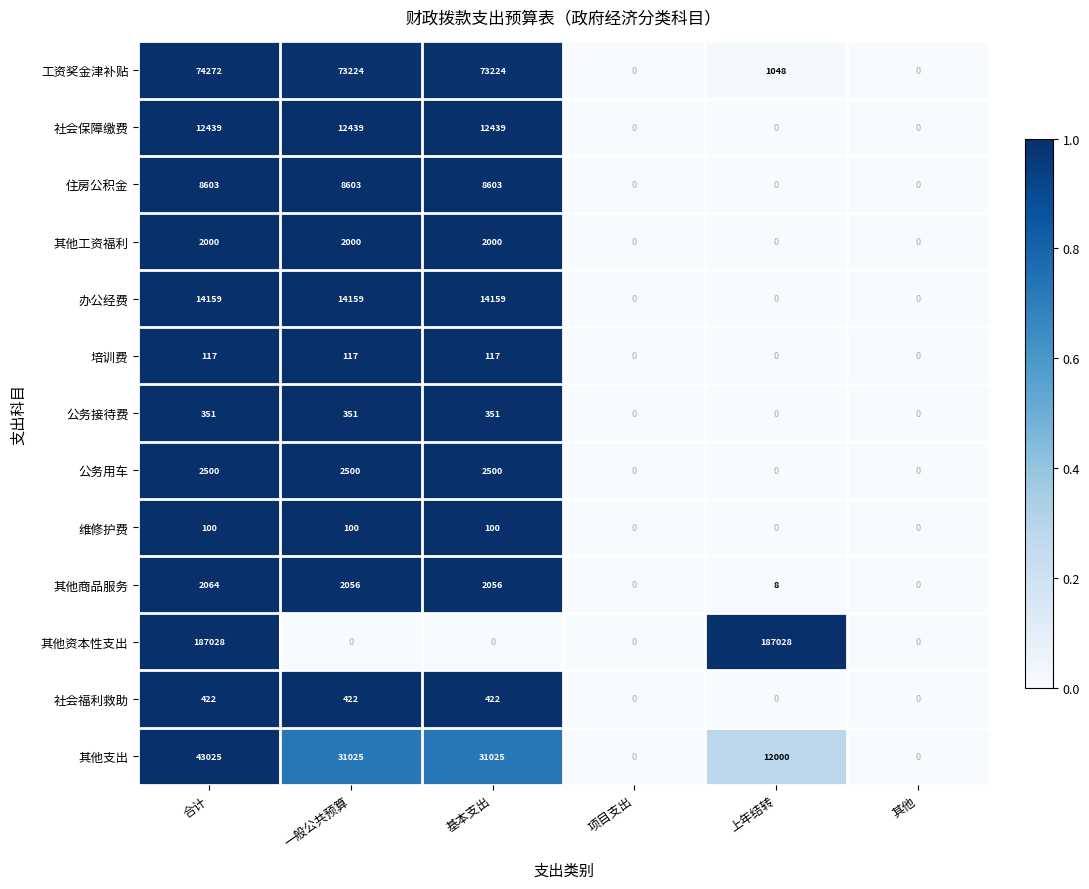

What is the spread (max minus min) of values at 一般公共预算?

73224